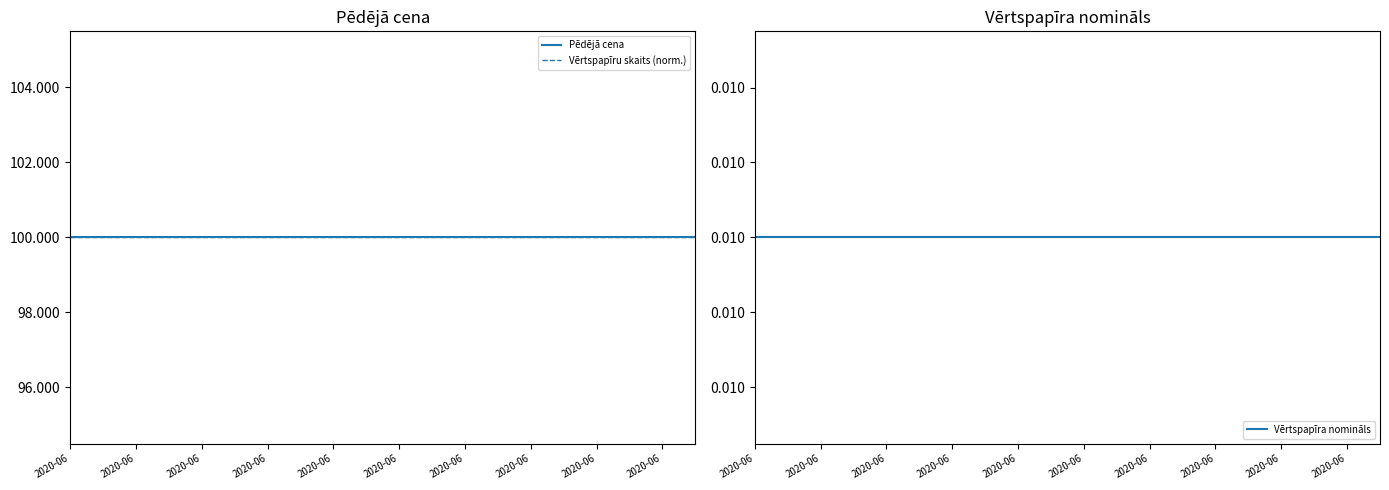

Reading right to left, list all the values displayed in this chart.

Pēdējā cena: 100.0	100.0	100.0	100.0	100.0	100.0	100.0	100.0	100.0	100.0	100.0	100.0	100.0	100.0	100.0	100.0	100.0	100.0	100.0	100.0
Vērtspapīru skaits (norm.): 100.0	100.0	100.0	100.0	100.0	100.0	100.0	100.0	100.0	100.0	100.0	100.0	100.0	100.0	100.0	100.0	100.0	100.0	100.0	100.0
Vērtspapīra nomināls: 0.0	0.0	0.0	0.0	0.0	0.0	0.0	0.0	0.0	0.0	0.0	0.0	0.0	0.0	0.0	0.0	0.0	0.0	0.0	0.0